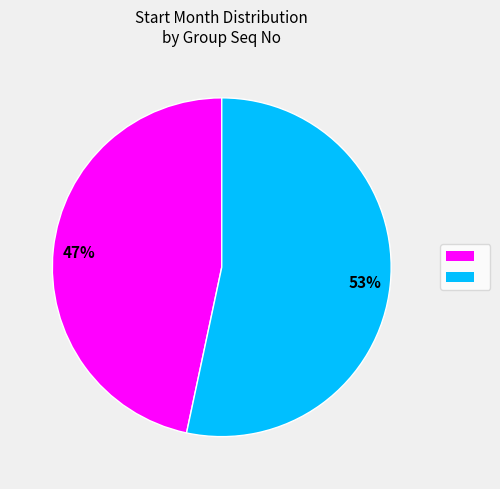

Does any single category account for the majority?

Yes